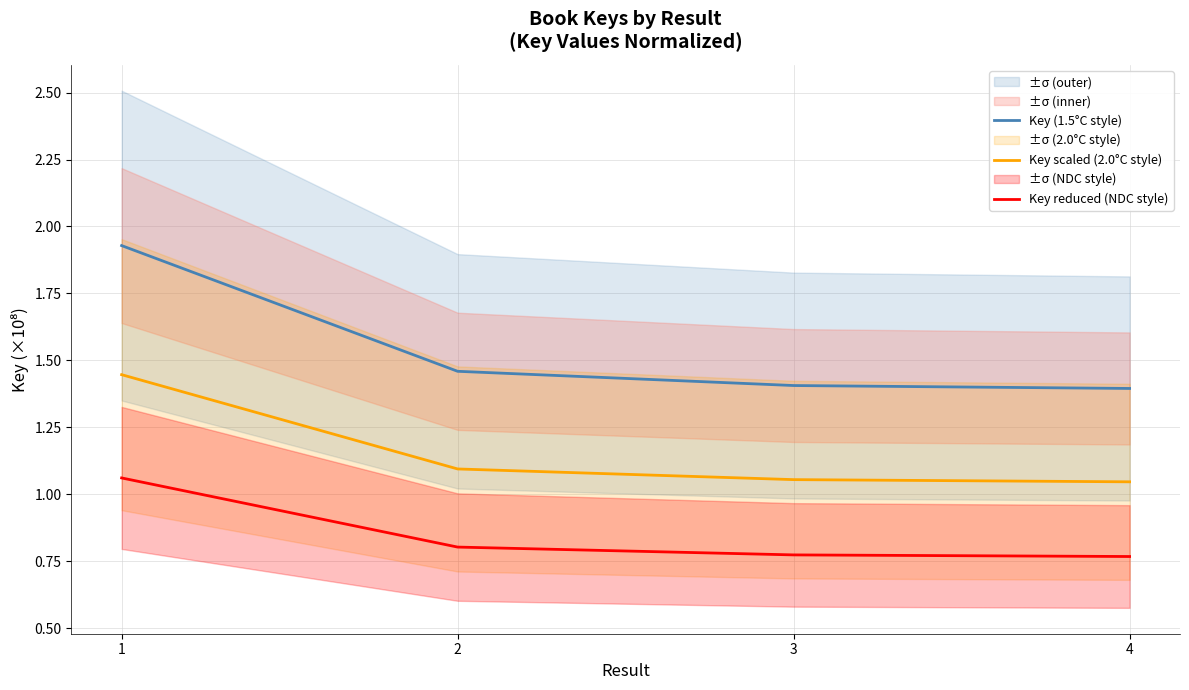

Where is Key (1.5°C style) nearest to the value 1?

4